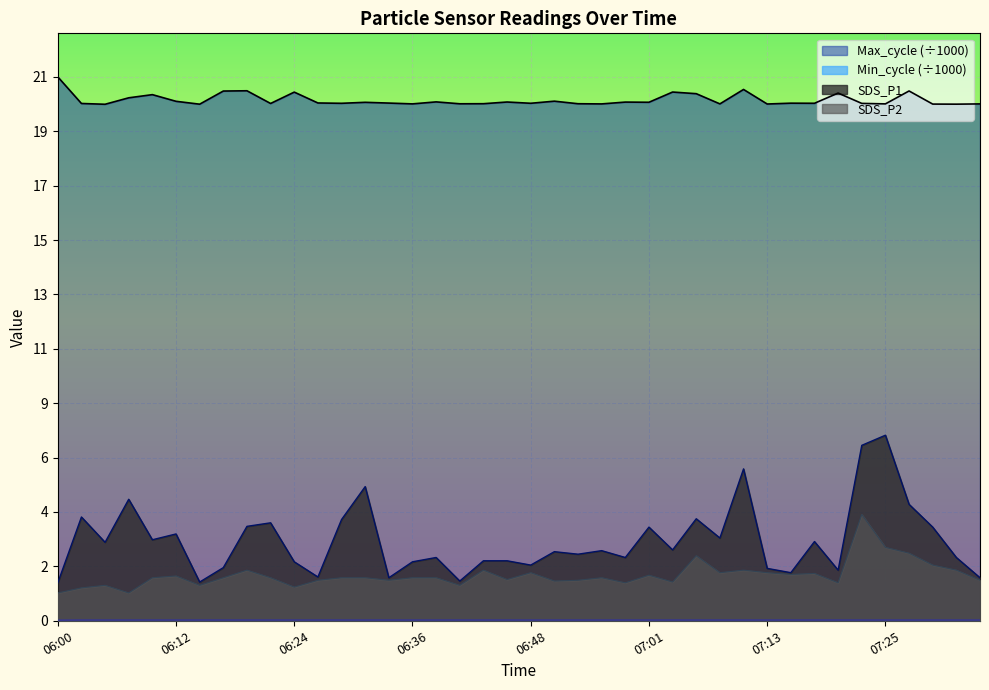

Which category has the lowest value across all series?

06:00